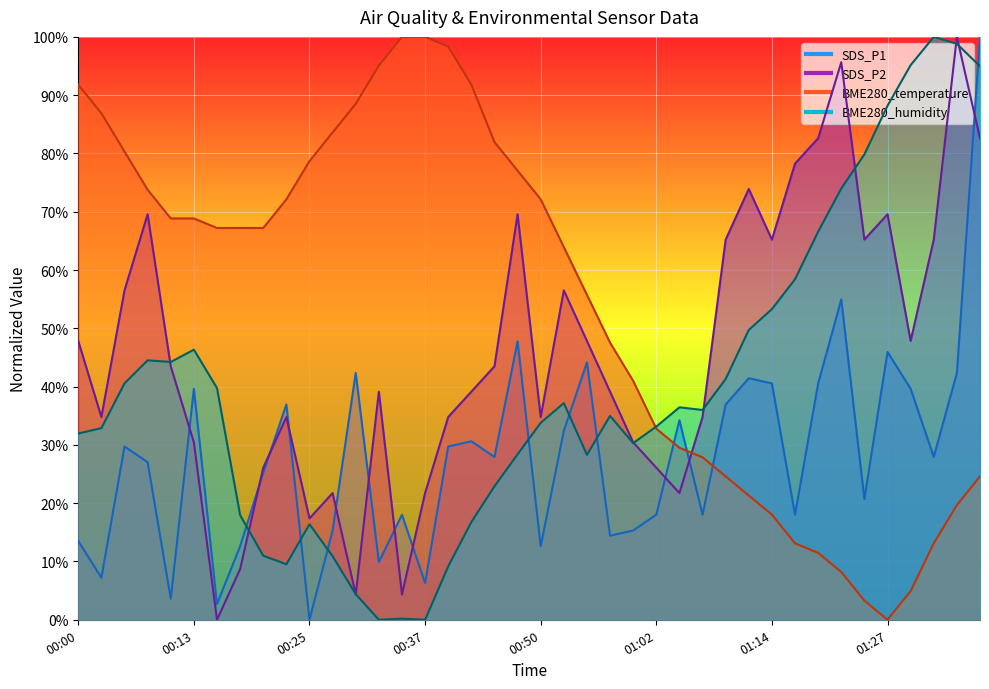

How many lines are shown in the chart?

4